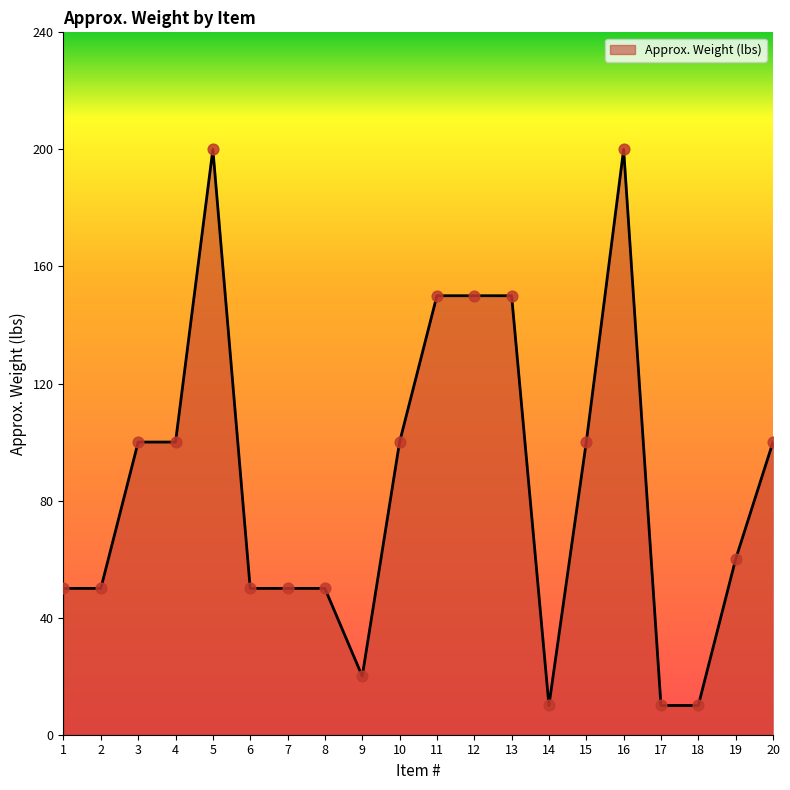

Approximately how many times larger is the value at 16 compared to 7?

4.0